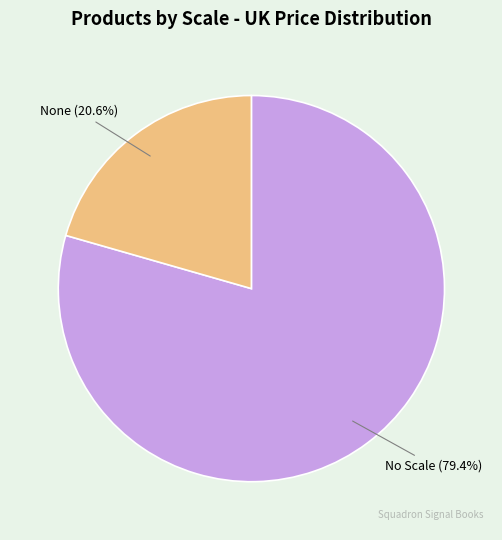

Is there a majority slice in this chart?

Yes